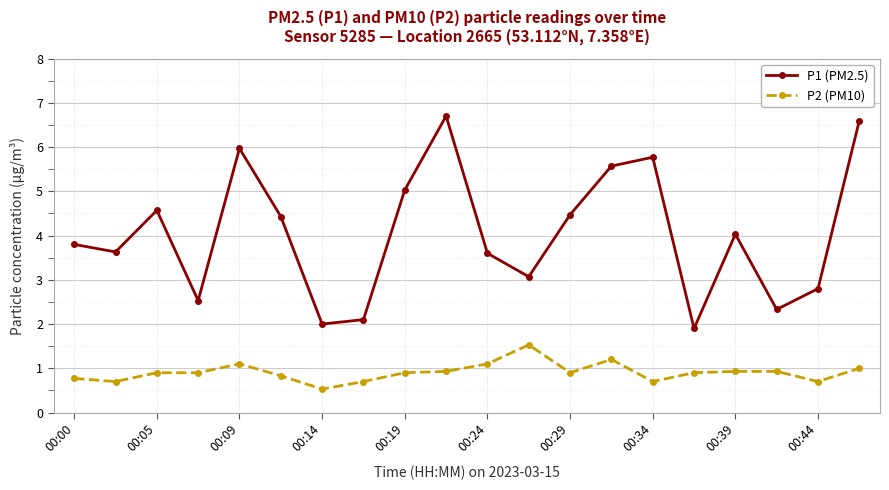

Which series has the largest range (max minus min)?

P1 (PM2.5)